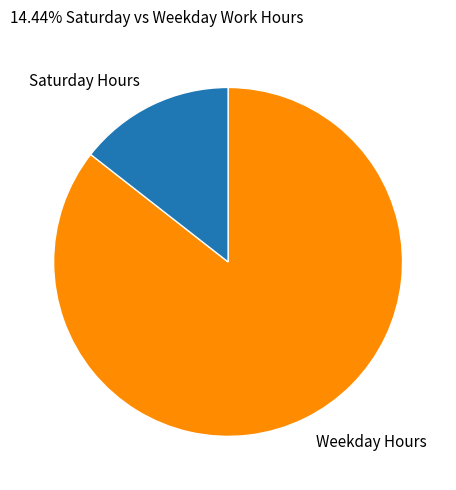

Which category accounts for the majority?

Weekday Hours